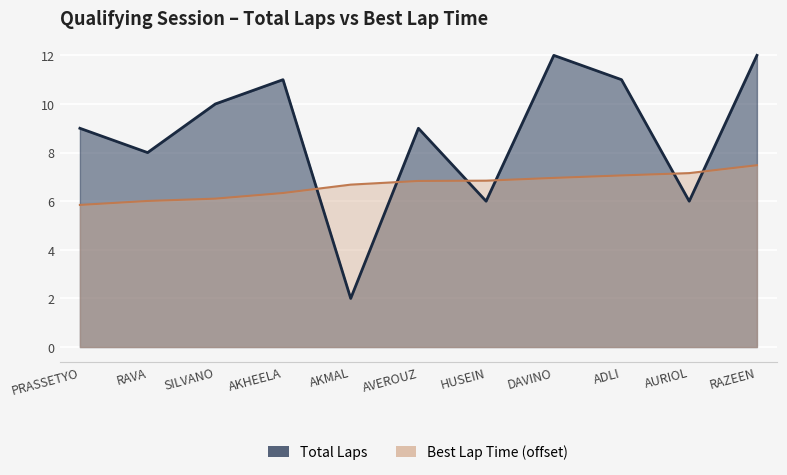

How many intersections are there between Best Lap time and Total Laps?

6